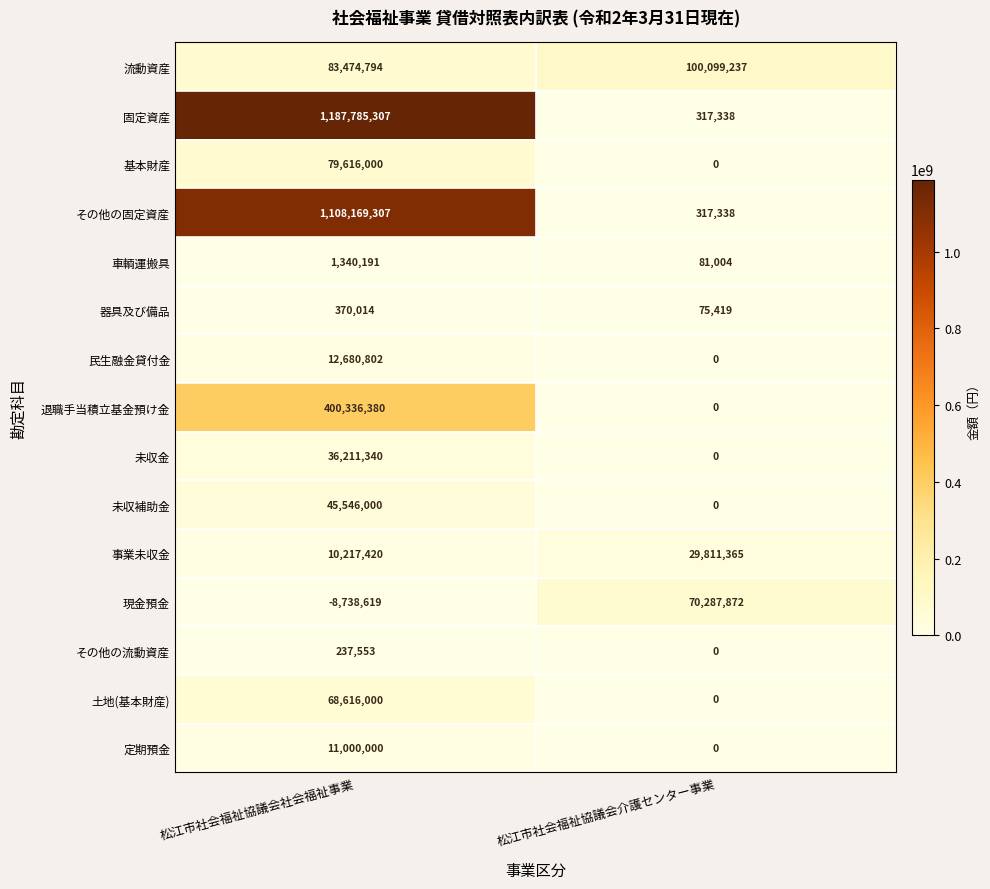

Which series has the largest range (max minus min)?

固定資産